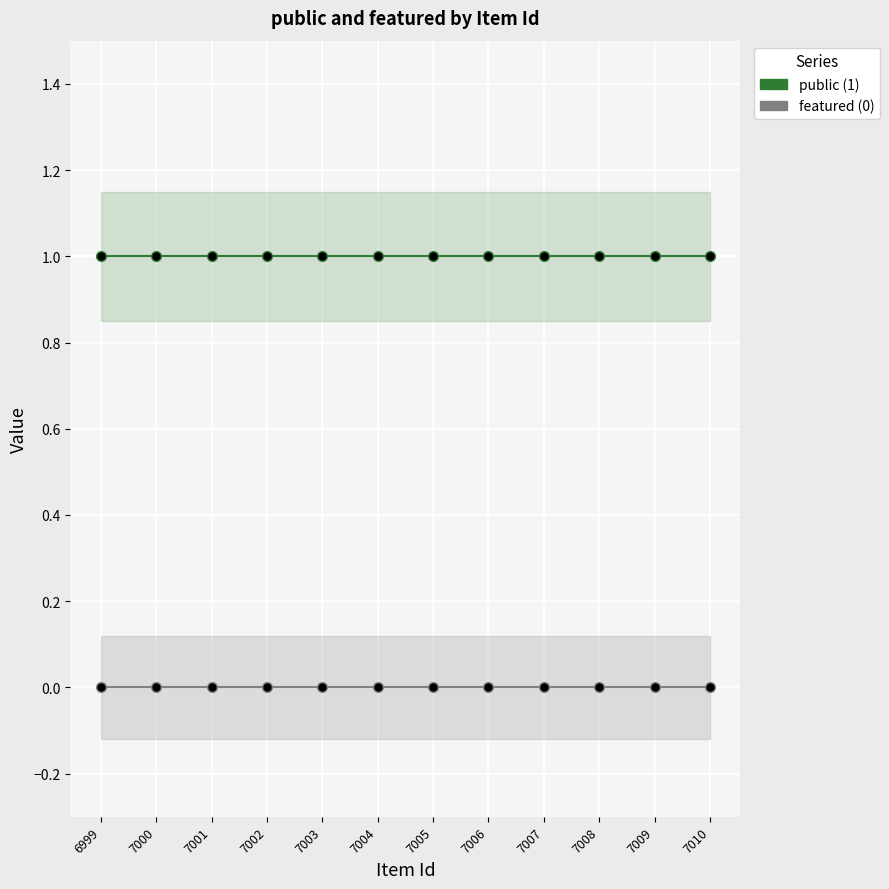

Which series has the largest total across all categories?

public